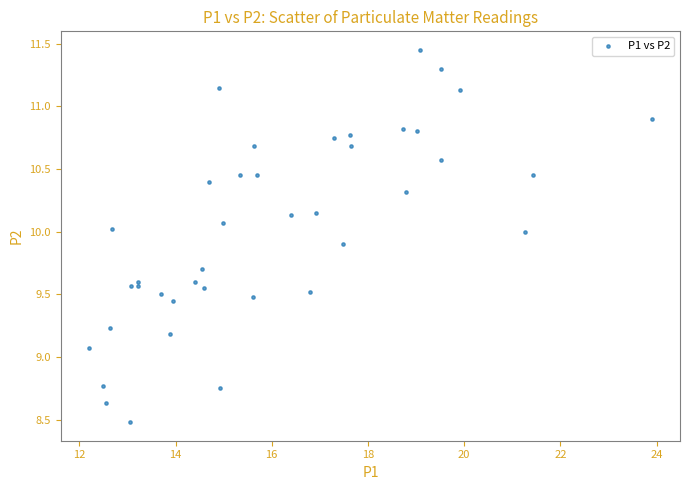

What Y value in the scatter plot is closest to 9?

9.1